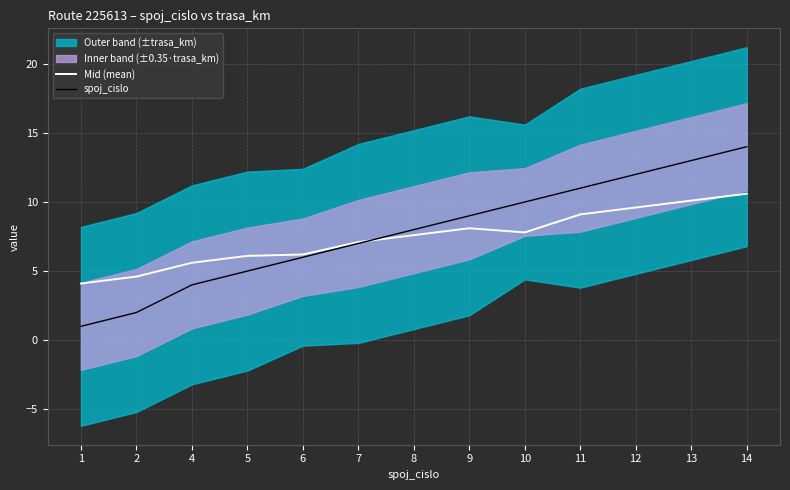

True or false: Mid (mean) has a value of 11.3 at 9.

False